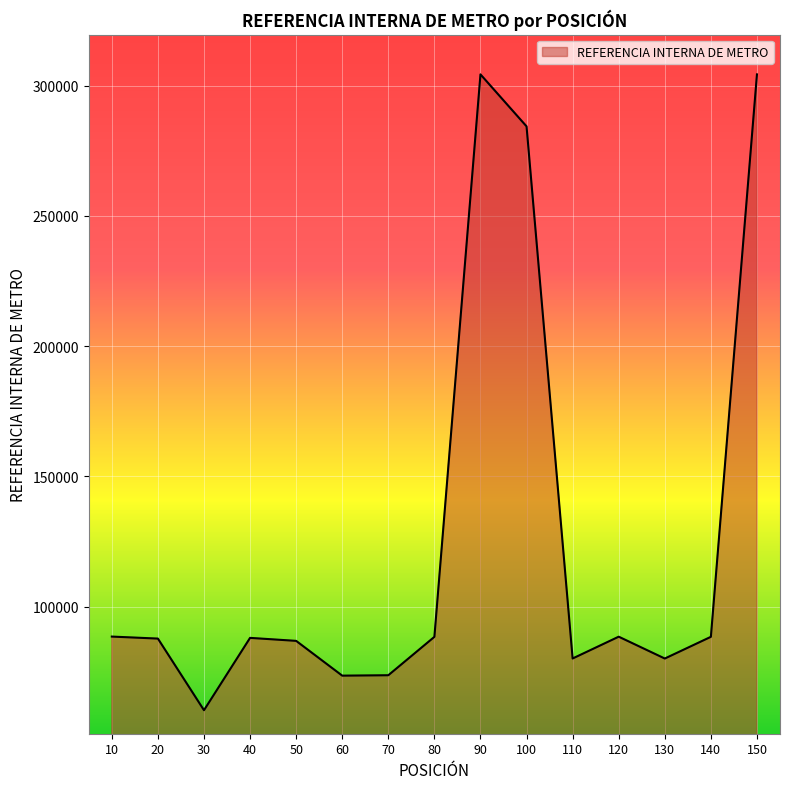

Is it true that the value at 130 is 80031?

True